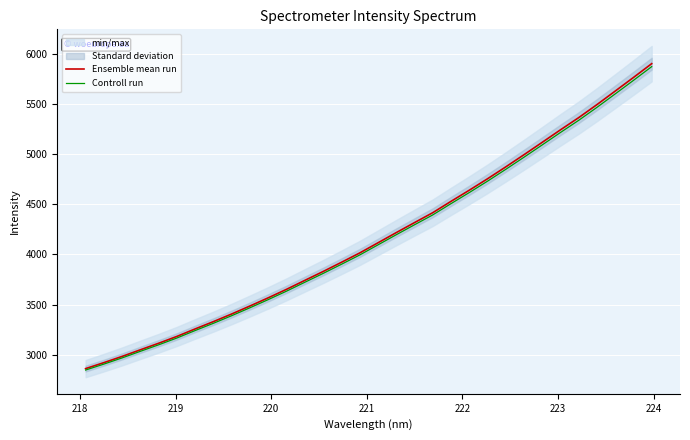

How many values in the Controll run series exceed 4095?

16